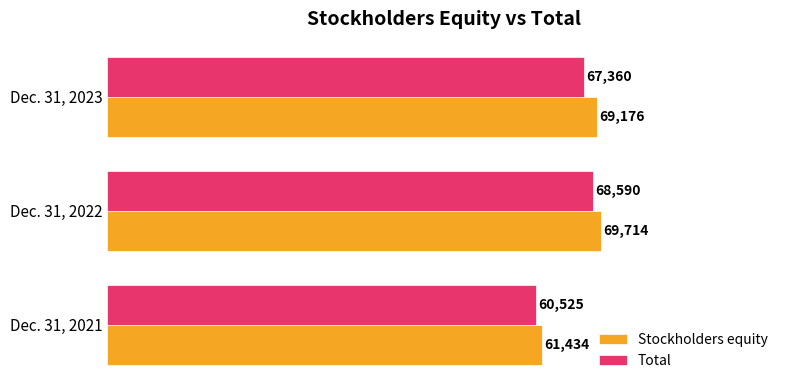

The Stockholders equity series shows 18405 at Dec. 31, 2022. True or false?

False